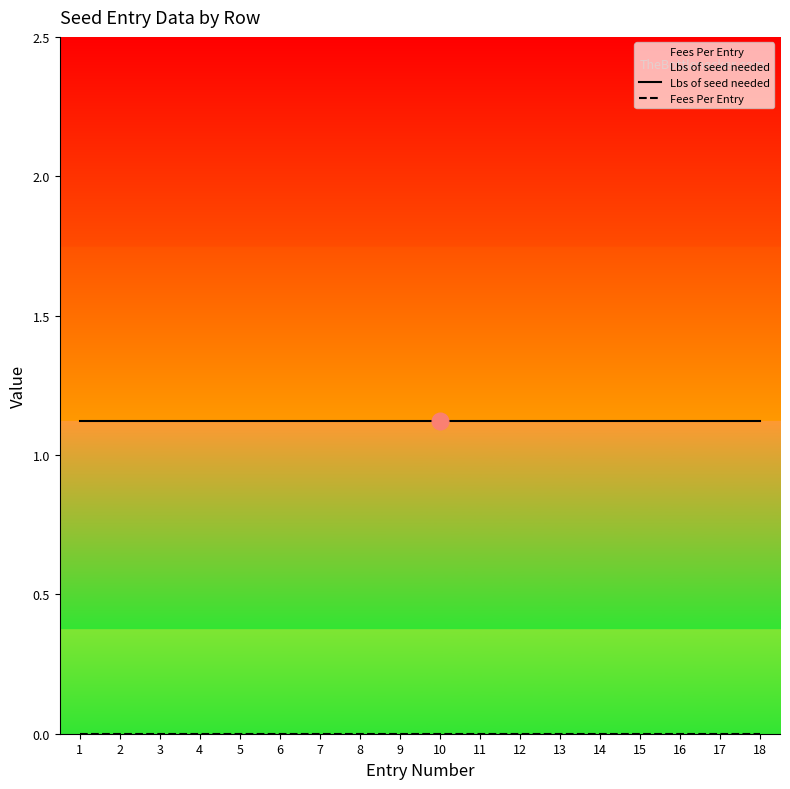

Reading left to right, extract all data points from this chart.

Lbs of seed needed: 1=1.1	2=1.1	3=1.1	4=1.1	5=1.1	6=1.1	7=1.1	8=1.1	9=1.1	10=1.1	11=1.1	12=1.1	13=1.1	14=1.1	15=1.1	16=1.1	17=1.1	18=1.1
Fees Per Entry: 1=0.0	2=0.0	3=0.0	4=0.0	5=0.0	6=0.0	7=0.0	8=0.0	9=0.0	10=0.0	11=0.0	12=0.0	13=0.0	14=0.0	15=0.0	16=0.0	17=0.0	18=0.0